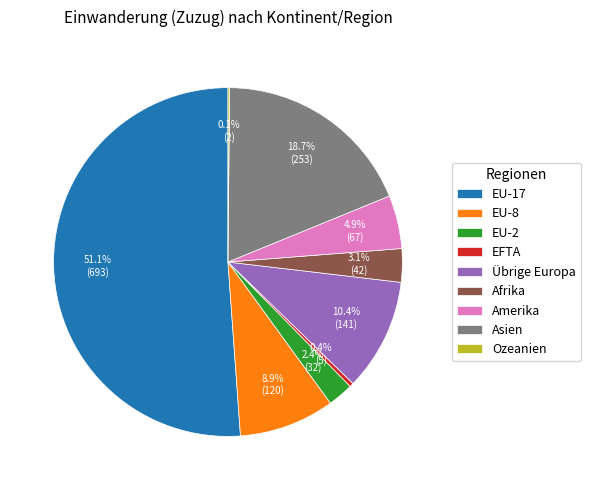

Which slice represents more than half of the pie?

EU-17